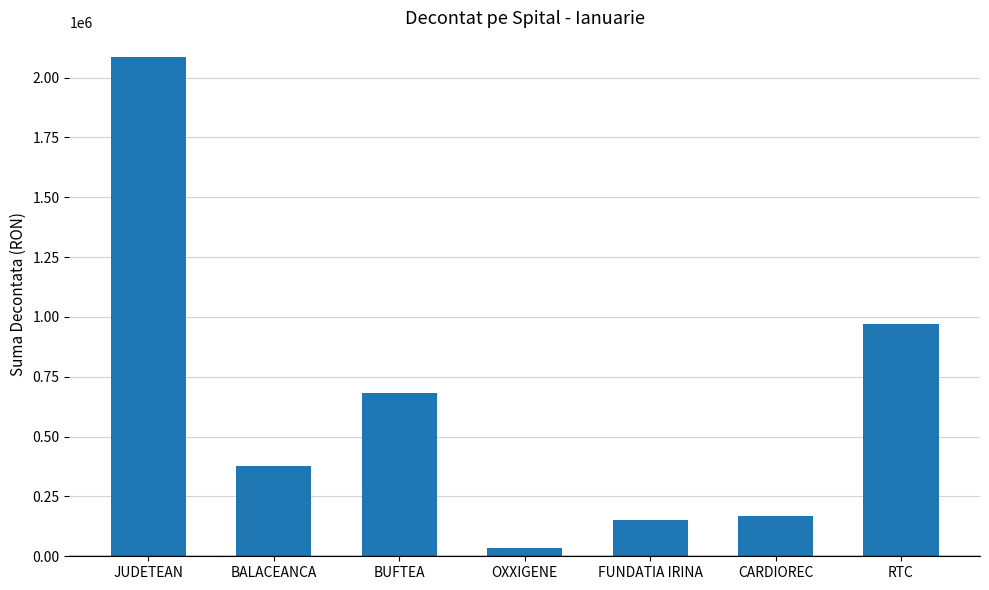

At which category does the chart reach its minimum across all series?

OXXIGENE